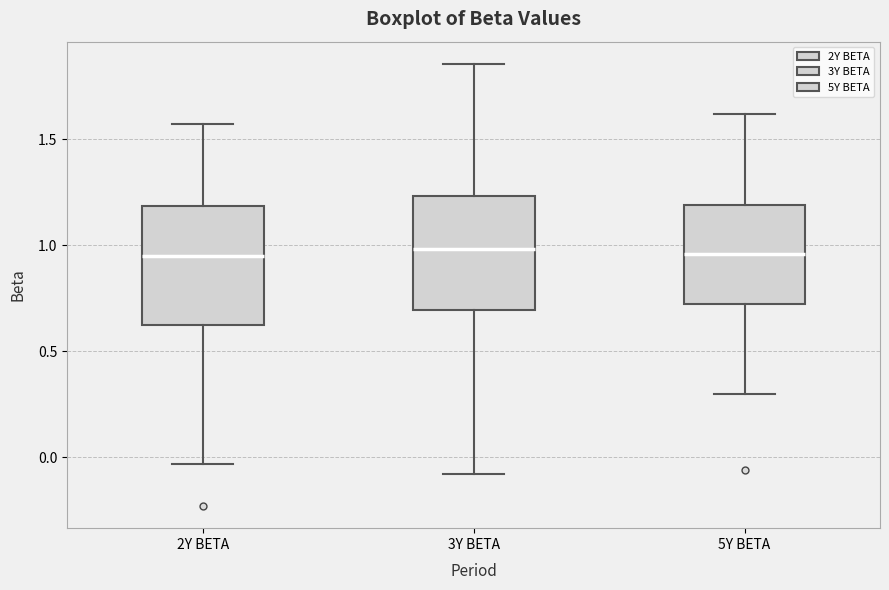

Reading left to right, transcribe this box plot: for each box, give where its median line is, the range the box spans, and where its two whiskers end, as read against the y-axis. The values are not printed on the chart, so give them approximately, as read against the axis.

2Y BETA: median 0.95, box 0.60 to 1.20, whiskers -0.05 to 1.55
3Y BETA: median 1.00, box 0.70 to 1.25, whiskers -0.10 to 1.85
5Y BETA: median 0.95, box 0.70 to 1.20, whiskers 0.30 to 1.60